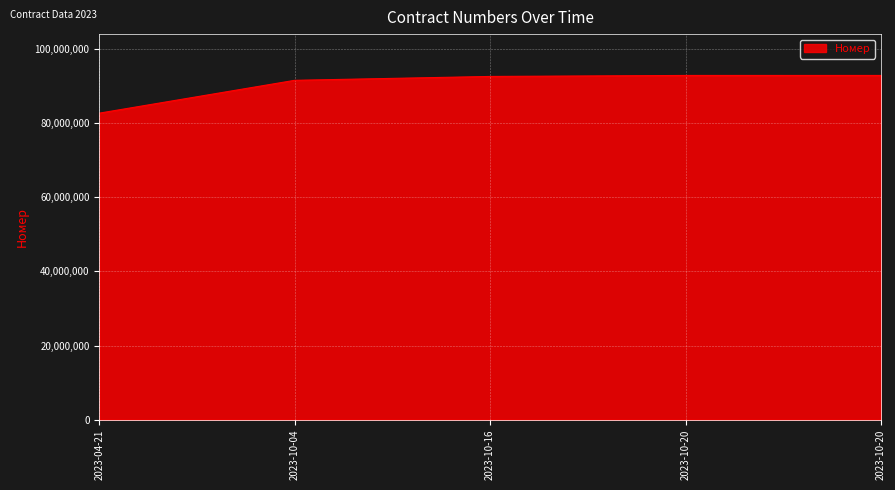

What is the approximate value at 2023-10-20, to the nearest 10?

92848060